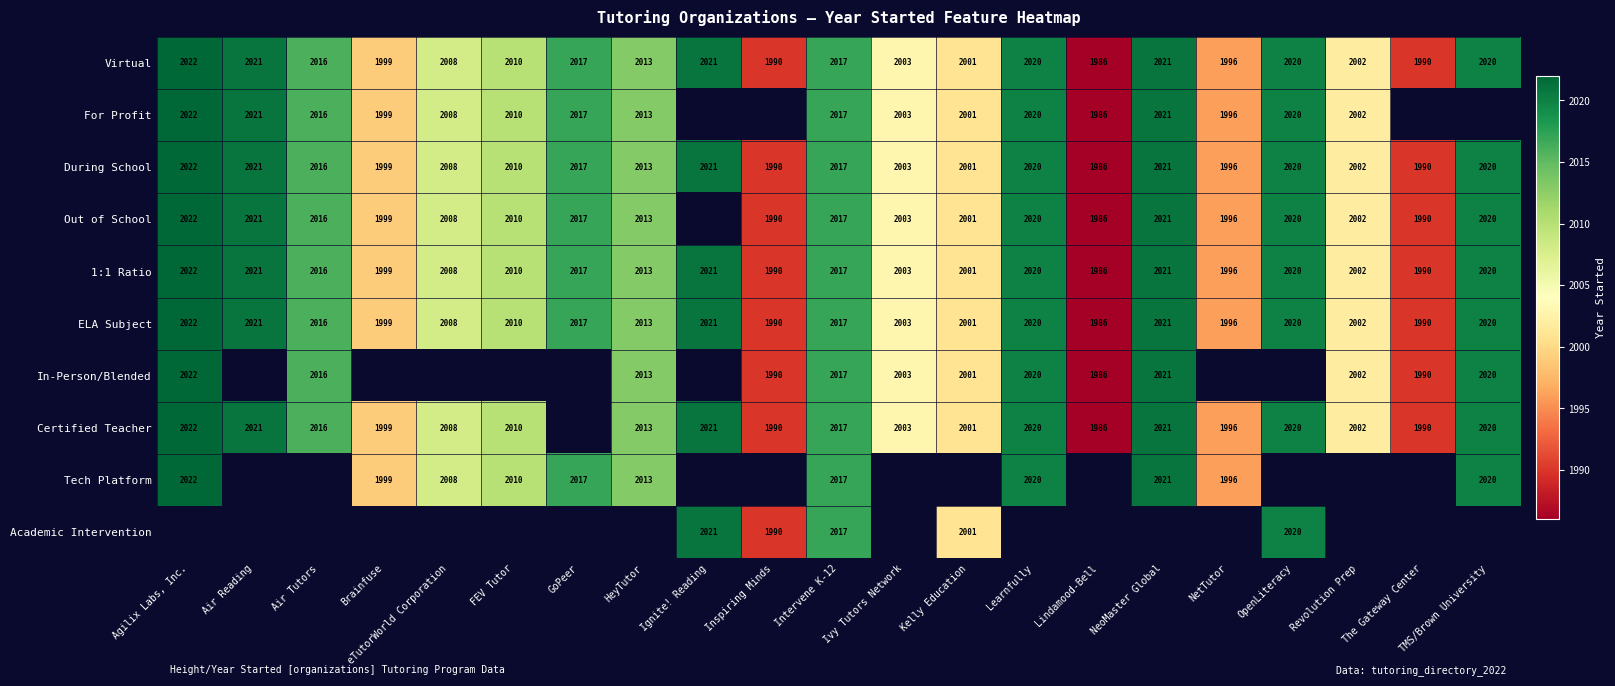

Is it true that In-Person/Blended equals 2003 at Ivy Tutors Network?

True